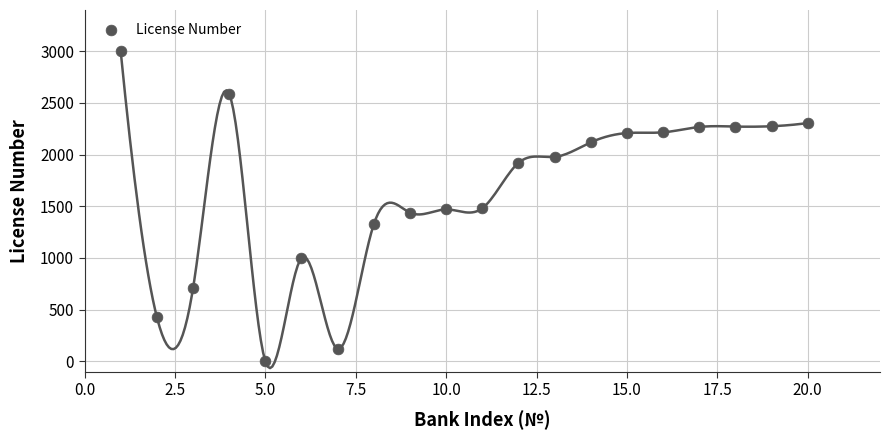

What is the range of X values (max minus min)?

19